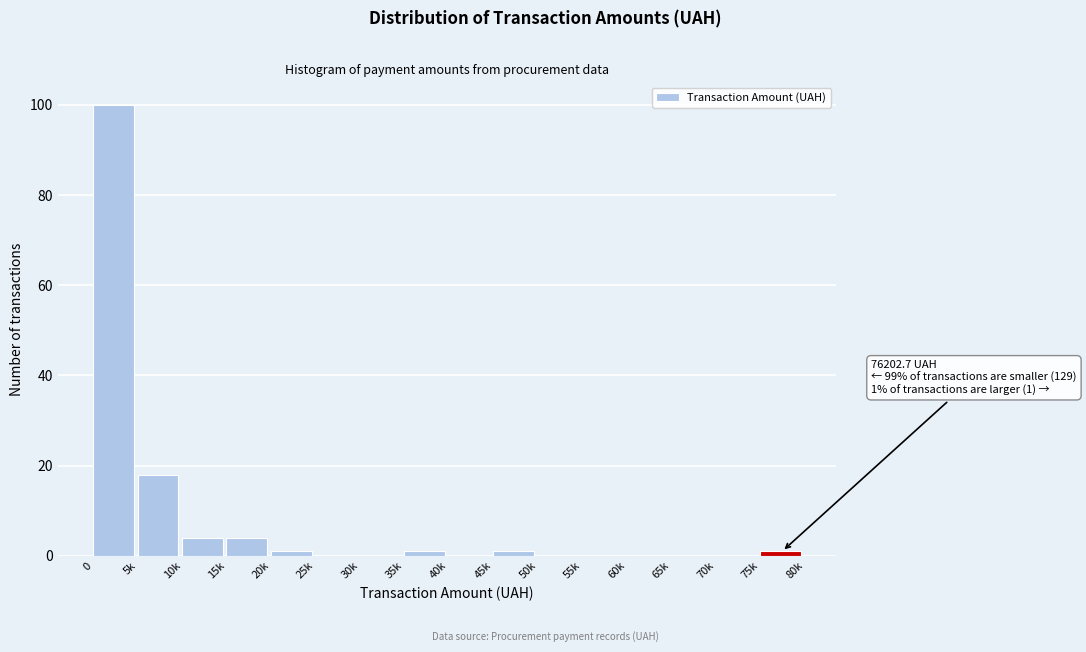

Reading right to left, transcribe all the data shown in this chart.

75k=1	70k=0	65k=0	60k=0	55k=0	50k=0	45k=1	40k=0	35k=1	30k=0	25k=0	20k=1	15k=4	10k=4	5k=18	0=100